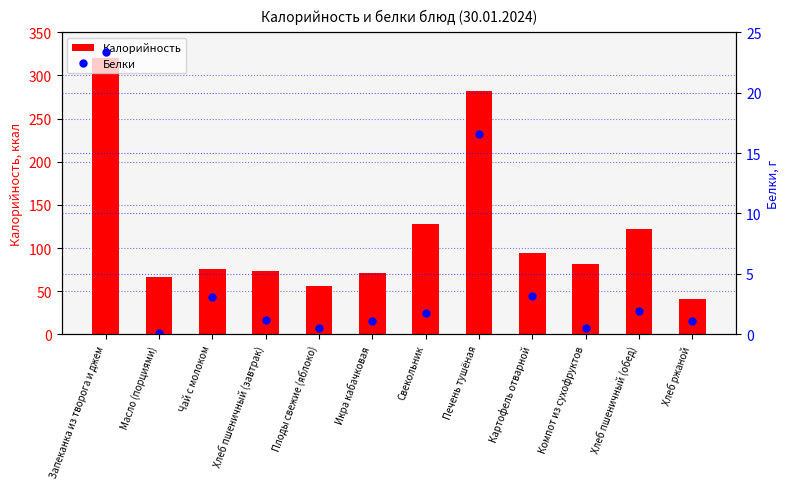

Reading left to right, transcribe all the data shown in this chart.

Калорийность: 320.6	66.1	75.7	73.4	56.4	70.8	127.6	282.4	94.0	81.0	122.3	40.7
Белки: 23.4	0.1	3.1	1.2	0.5	1.1	1.8	16.6	3.2	0.5	1.9	1.1